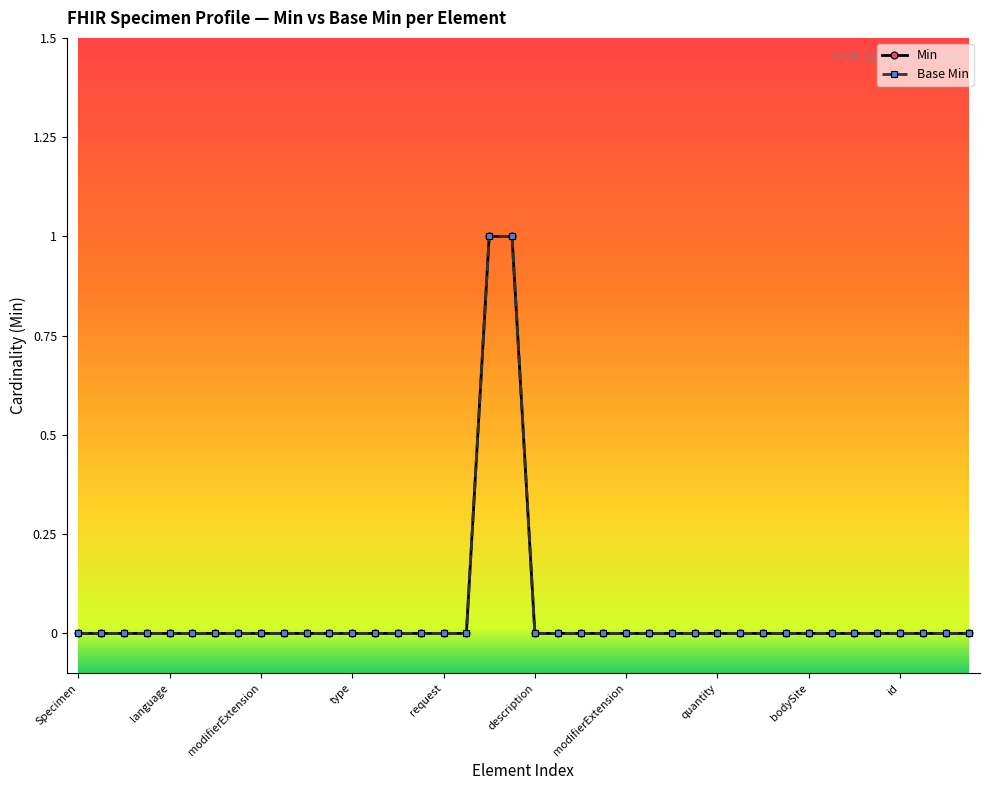

Reading right to left, extract all data points from this chart.

Min: 0	0	0	0	0	0	0	0	0	0	0	0	0	0	0	0	0	0	0	0	1	1	0	0	0	0	0	0	0	0	0	0	0	0	0	0	0	0	0	0
Base Min: 0	0	0	0	0	0	0	0	0	0	0	0	0	0	0	0	0	0	0	0	1	1	0	0	0	0	0	0	0	0	0	0	0	0	0	0	0	0	0	0